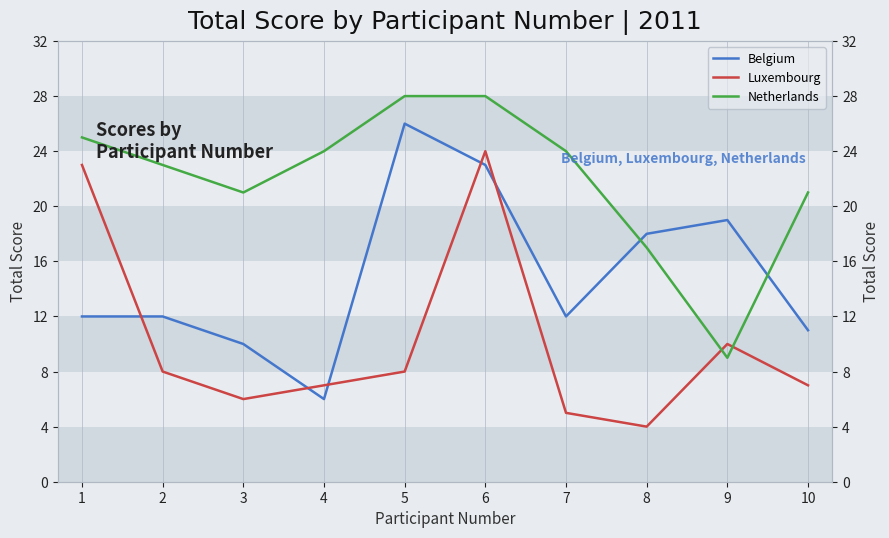

How many interior local peaks does the Belgium series have?

2